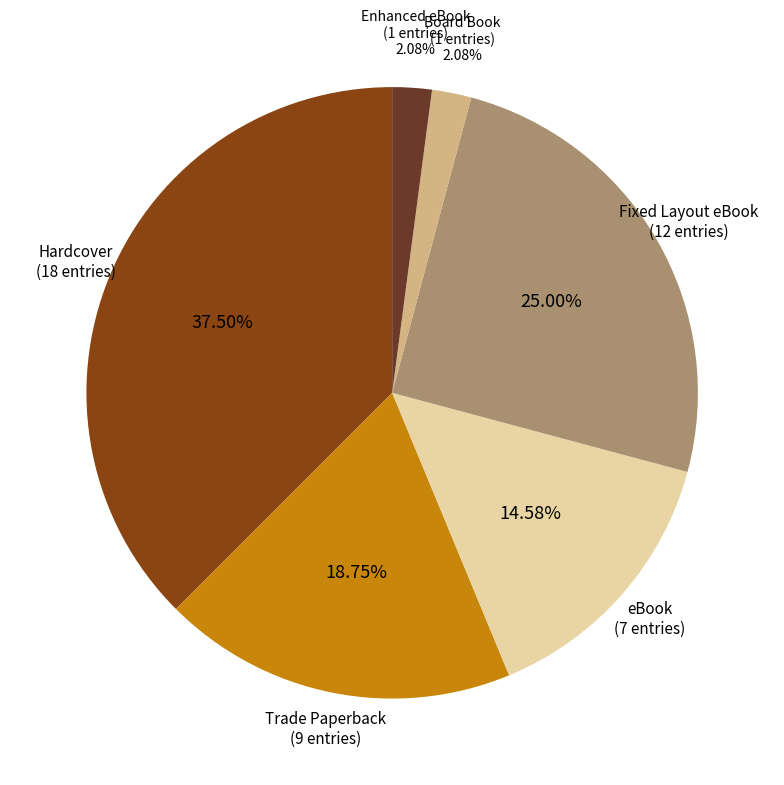

Does any single category account for the majority?

No